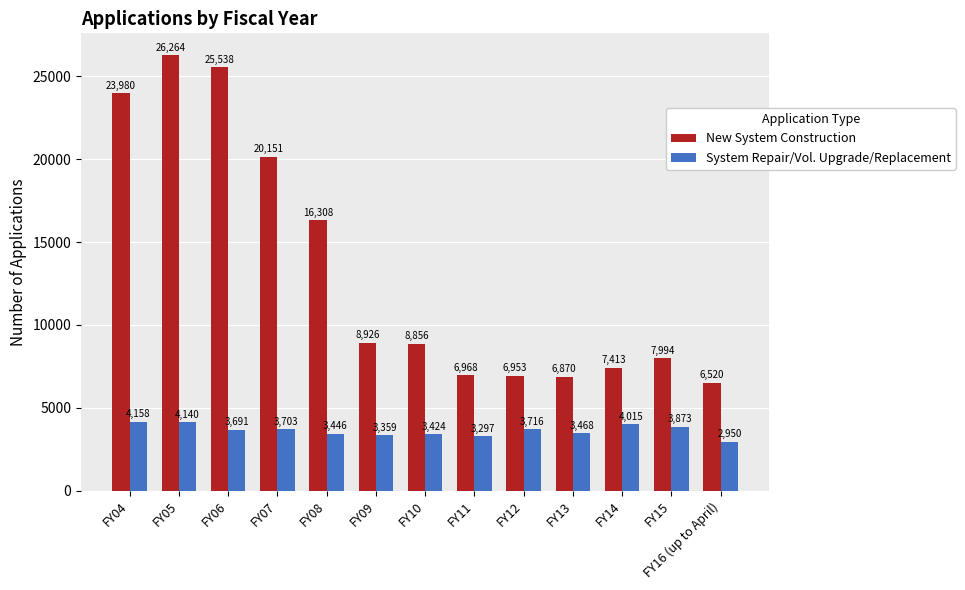

What is the label of the 9th bar from the right?

FY08